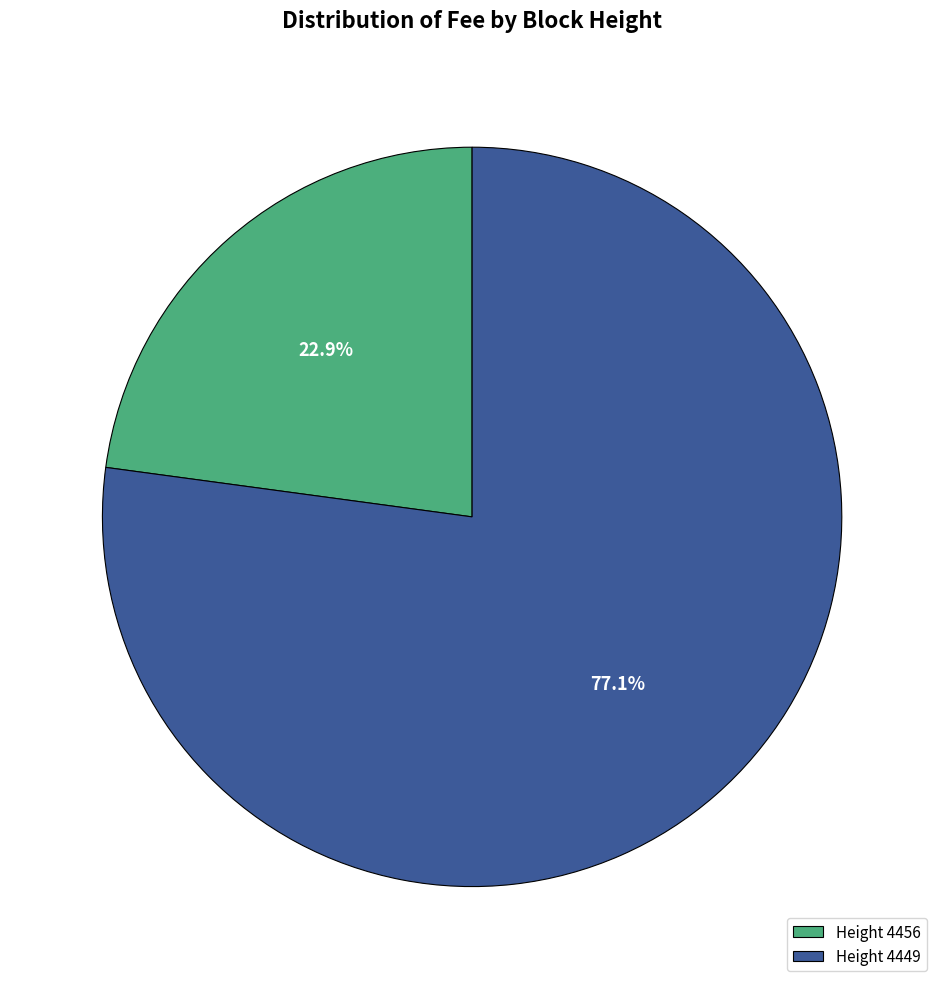

Between Height 4456 and Height 4449, which is larger?

Height 4449